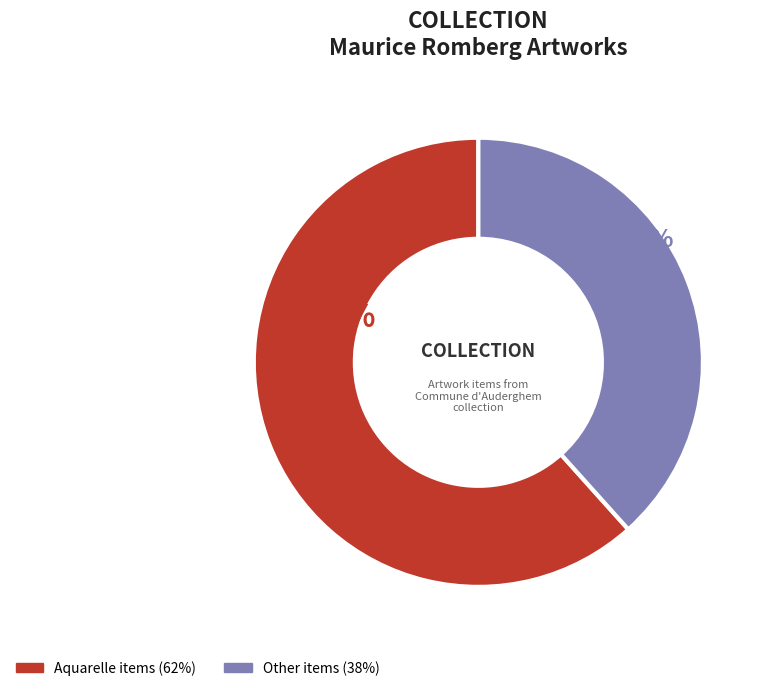

To the nearest percent, what is the average slice percentage?

50%